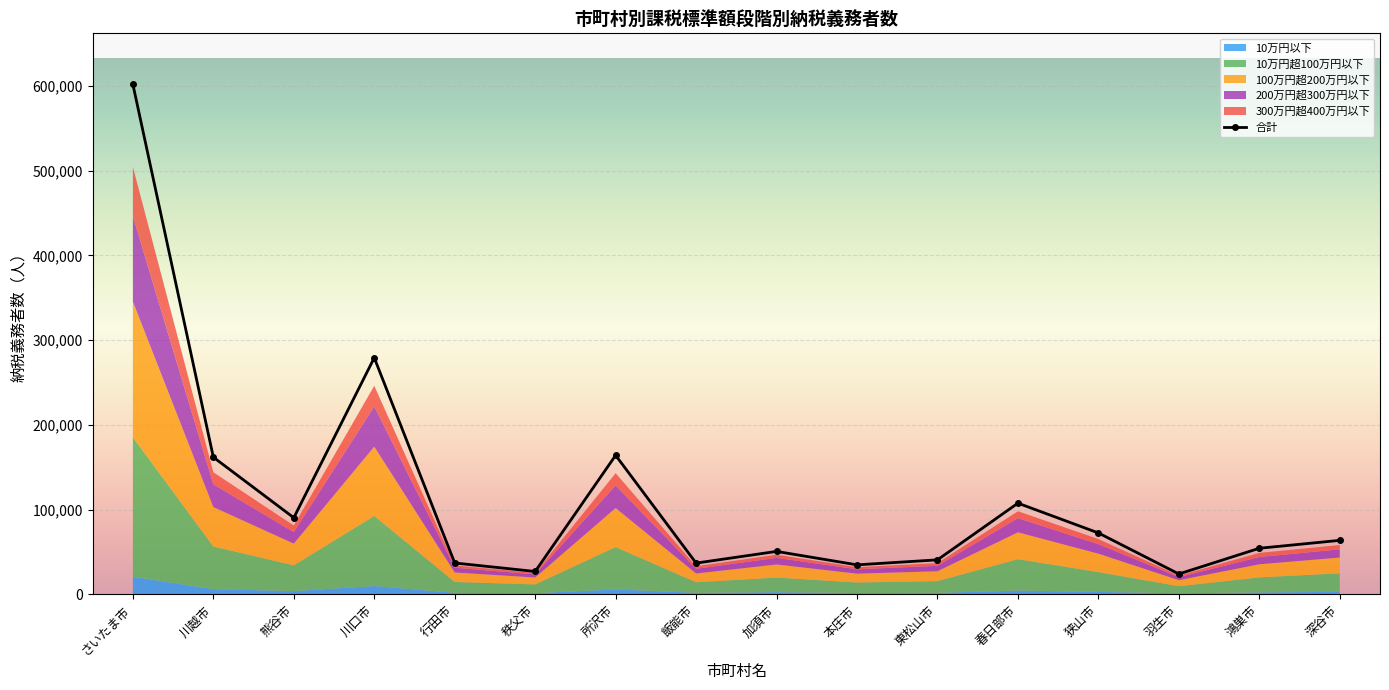

What is the spread (max minus min) of values at 狭山市?

69549